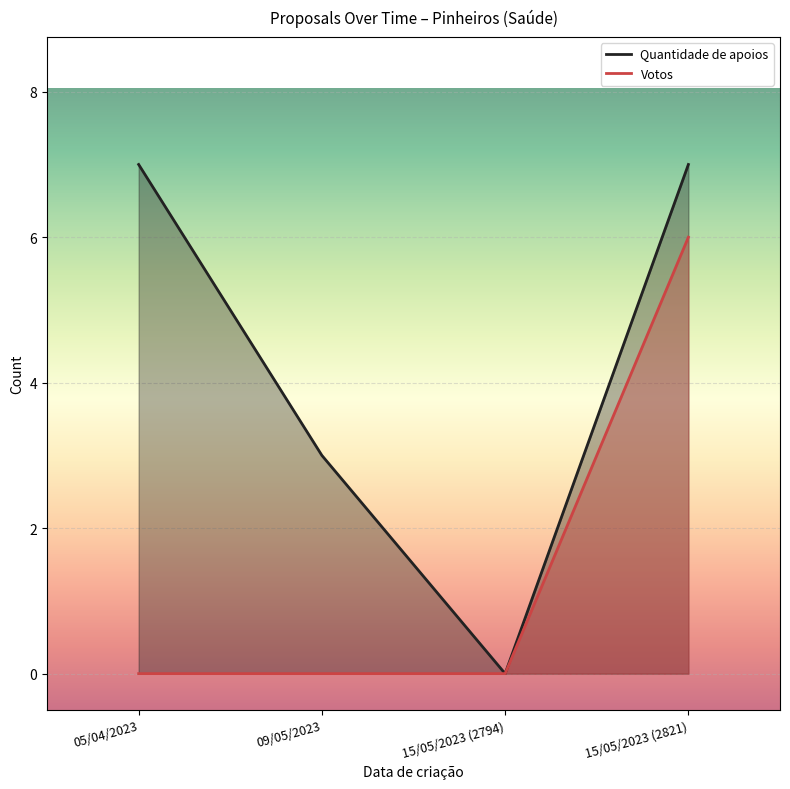

Reading right to left, extract all data points from this chart.

Quantidade de apoios: 7	0	3	7
Votos: 6	0	0	0